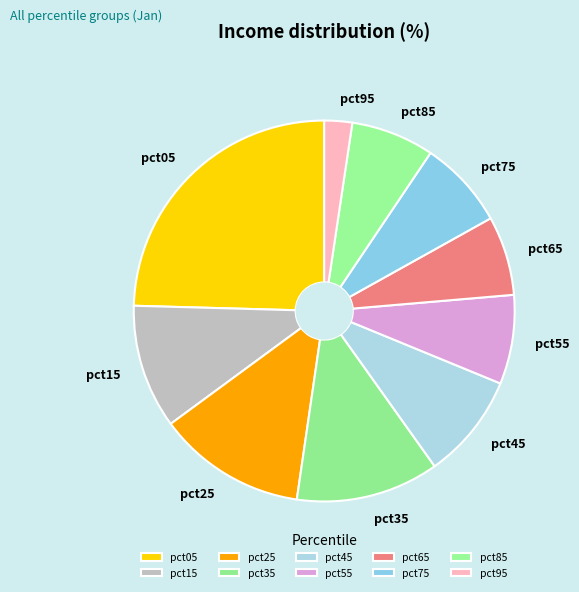

How many segments does this pie chart have?

10